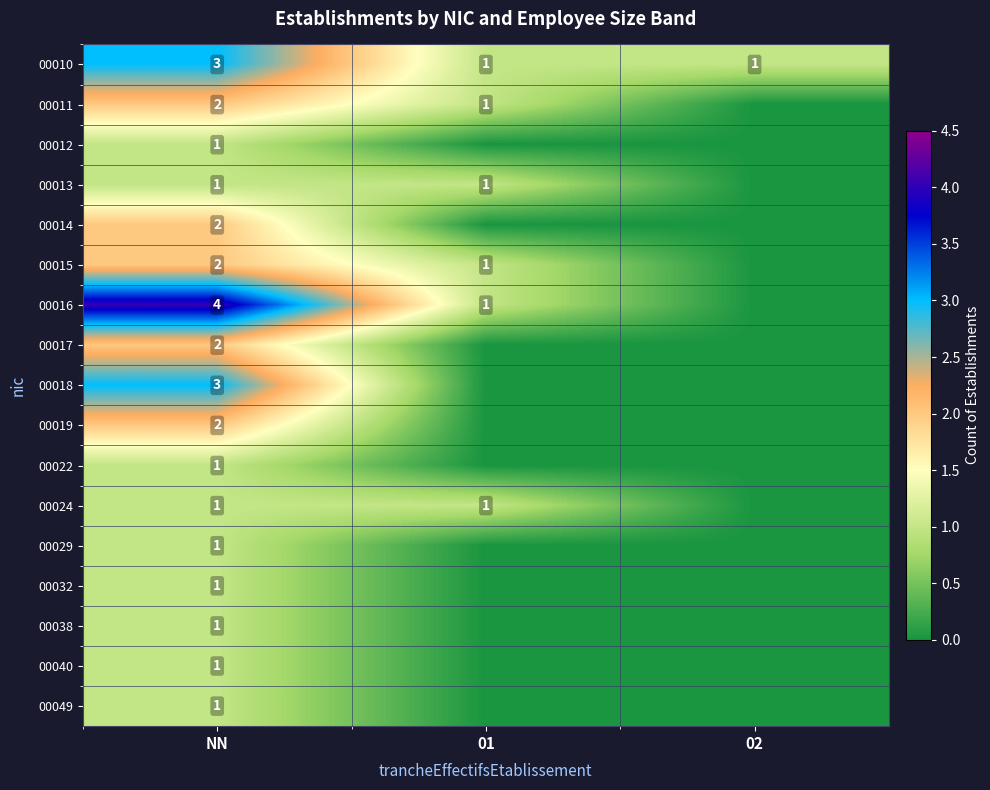

What is the total value across all series at NN?

29